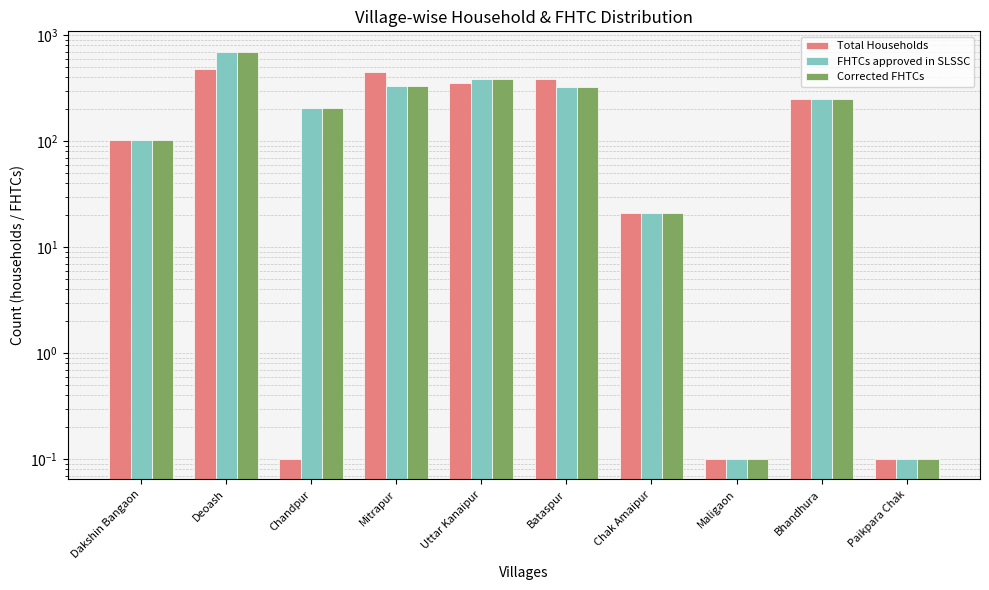

What is the difference between the maximum and minimum values in the Total Households series?

476.9